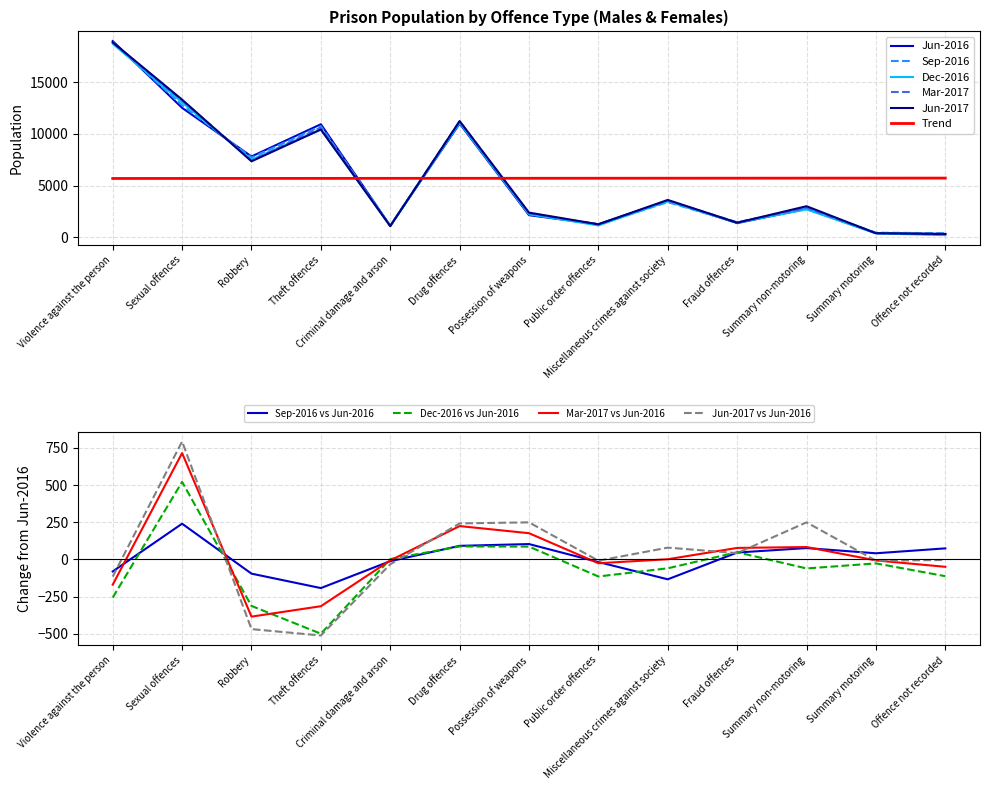

Is the value of Jun-2017 at Offence not recorded greater than the value of Jun-2016 at Sexual offences?

No